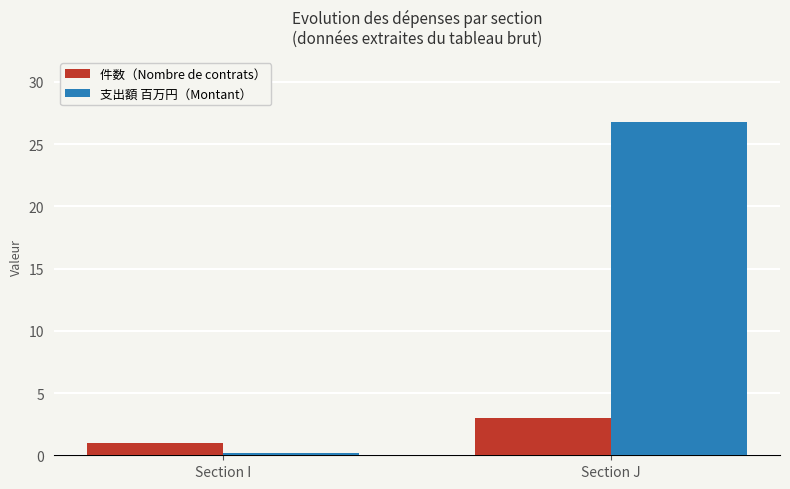

At which category is the sum across all series the highest?

Section J